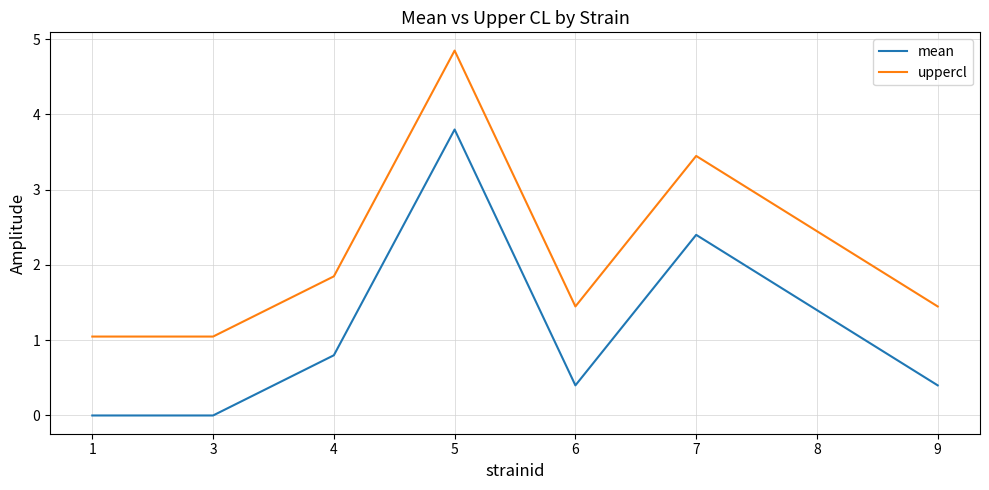

Rank the series by their maximum value, from highest to lowest.

uppercl, mean